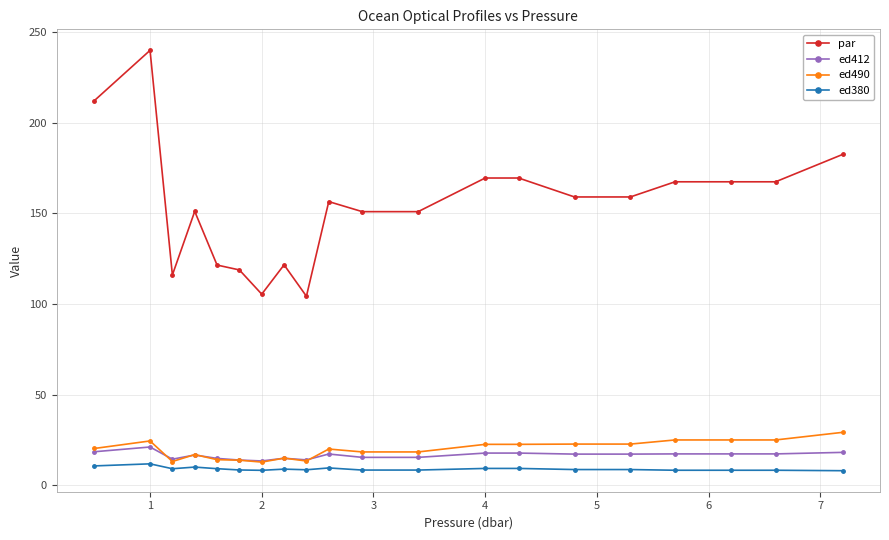

How many lines are shown in the chart?

4